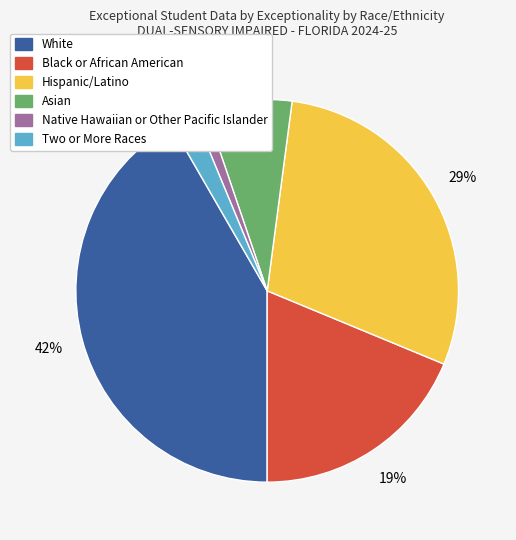

Is there any slice that represents more than half of the pie?

No